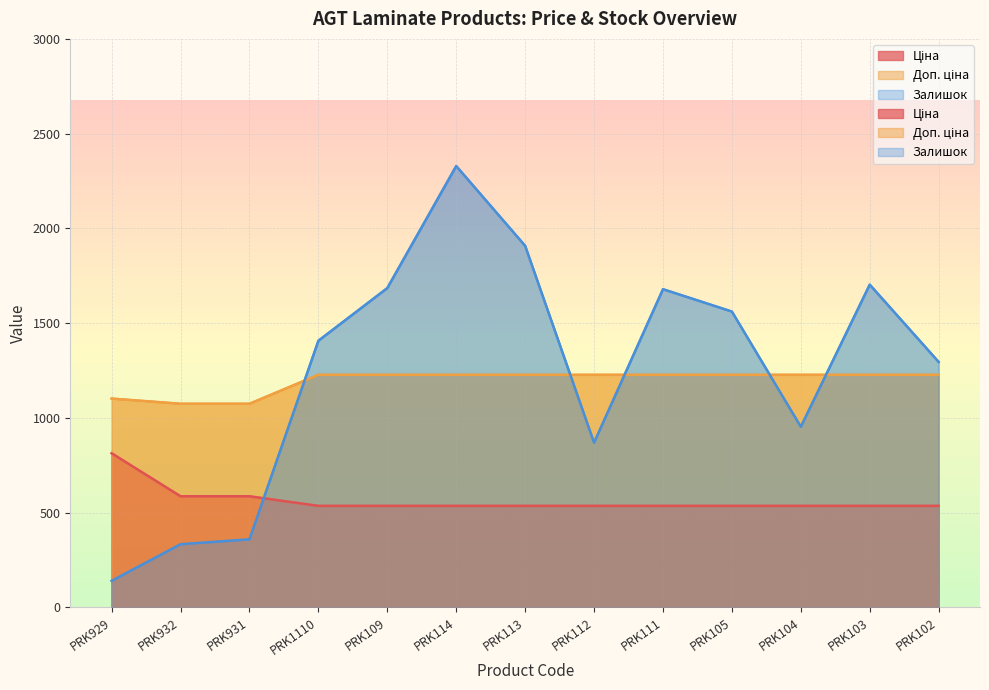

Which series has the widest spread of values?

Залишок